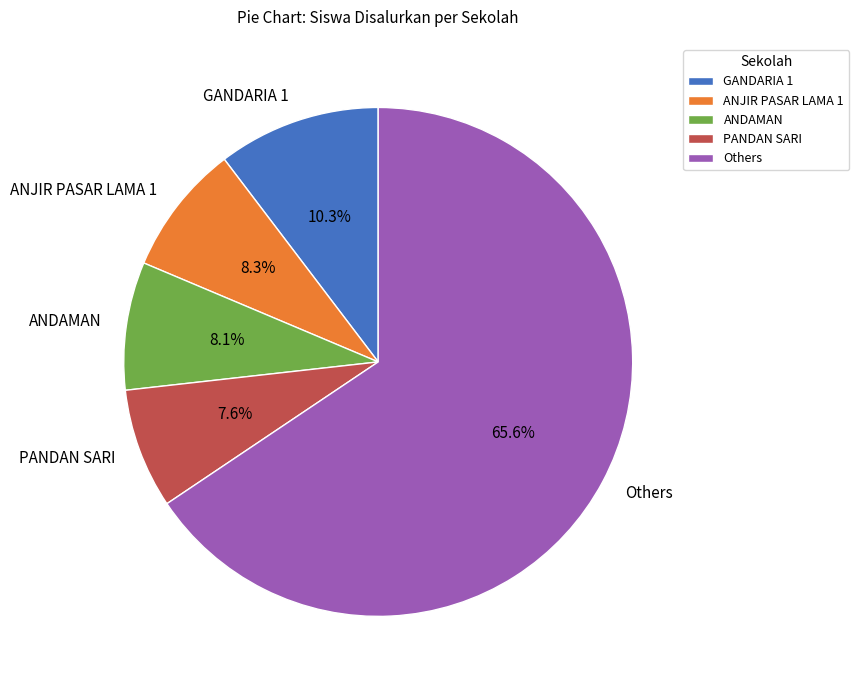

What portion of the pie excludes ANDAMAN?

91.9%